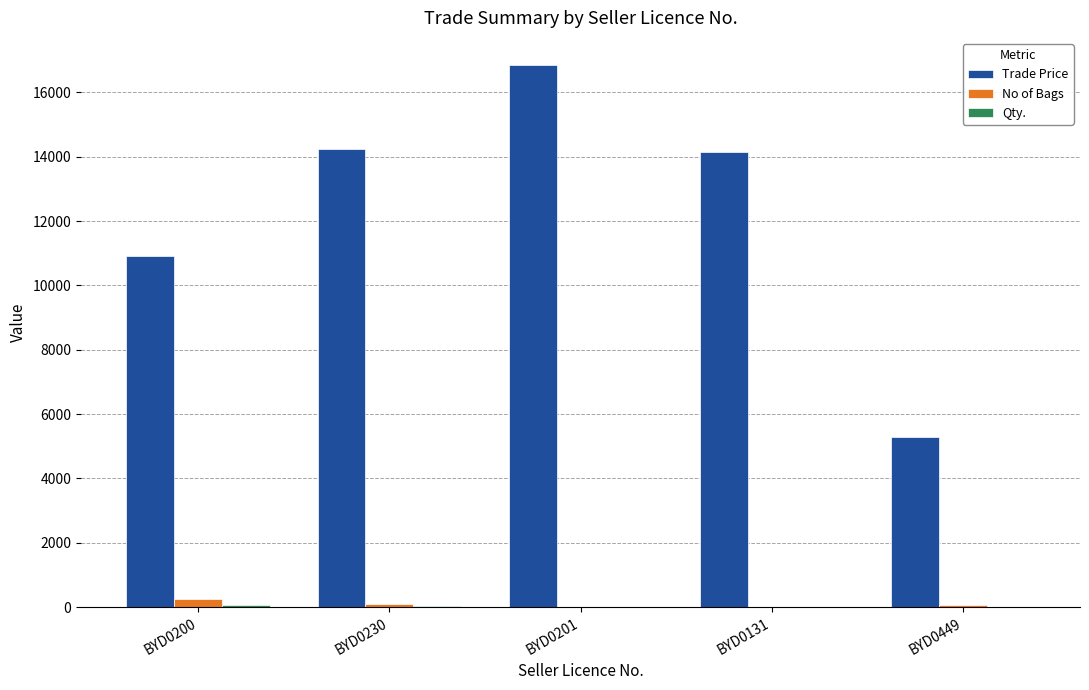

Between BYD0201 and BYD0449, which series saw the biggest shift?

Trade Price